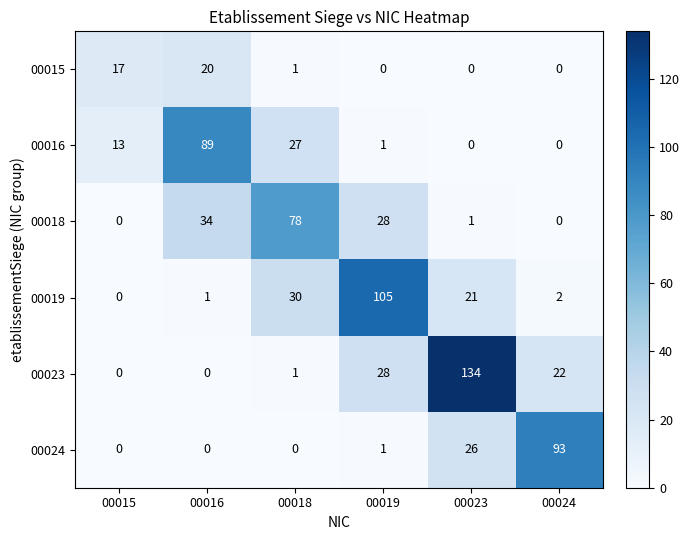

Is the value of 00015 at 00019 greater than the value of 00018 at 00018?

No